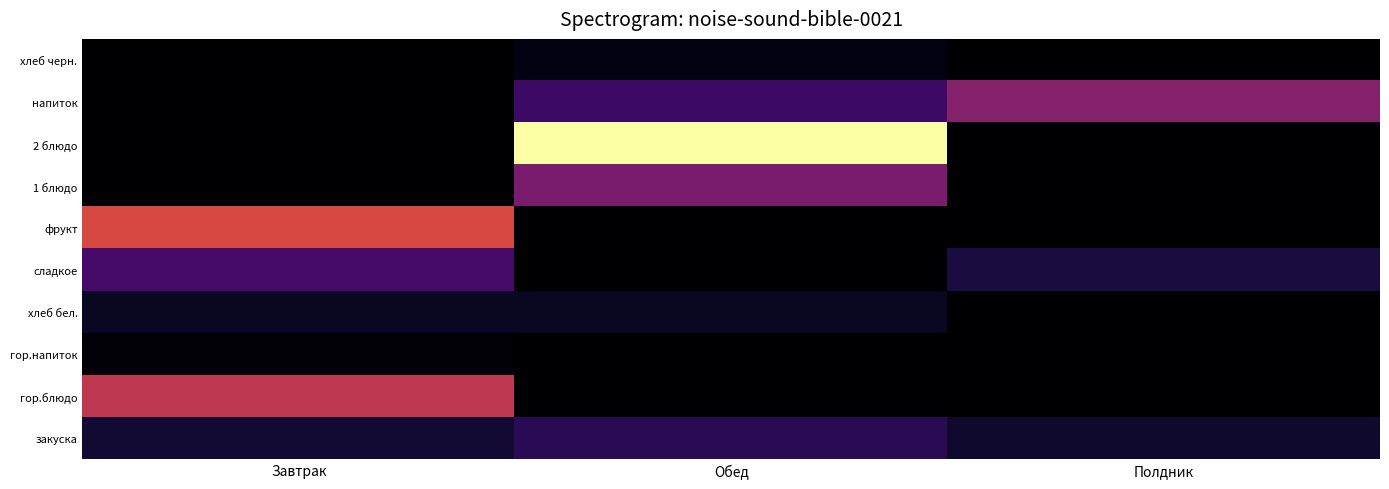

Reading left to right, transcribe all the data shown in this chart.

хлеб черн.: Завтрак=0.0	Обед=1.5	Полдник=0.0
напиток: Завтрак=0.0	Обед=8.0	Полдник=15.4
2 блюдо: Завтрак=0.0	Обед=42.4	Полдник=0.0
1 блюдо: Завтрак=0.0	Обед=14.3	Полдник=0.0
фрукт: Завтрак=24.4	Обед=0.0	Полдник=0.0
сладкое: Завтрак=9.1	Обед=0.0	Полдник=4.8
хлеб бел.: Завтрак=2.7	Обед=2.7	Полдник=0.0
гор.напиток: Завтрак=0.6	Обед=0.0	Полдник=0.0
гор.блюдо: Завтрак=21.6	Обед=0.0	Полдник=0.0
закуска: Завтрак=3.8	Обед=6.3	Полдник=3.4